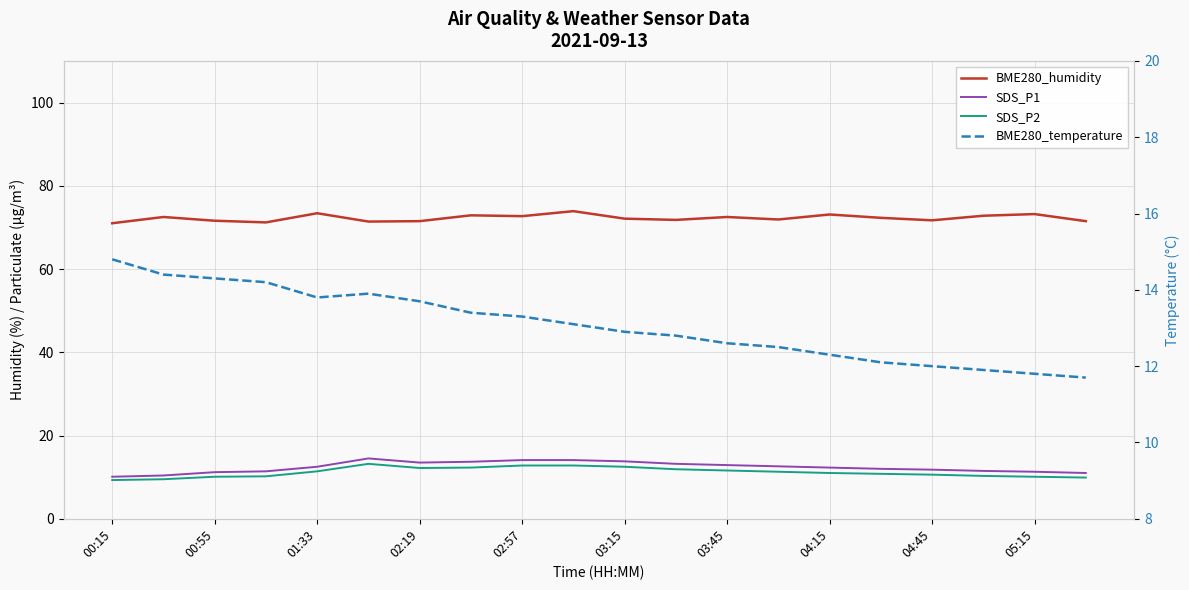

Where is SDS_P1 nearest to the value 12?

15